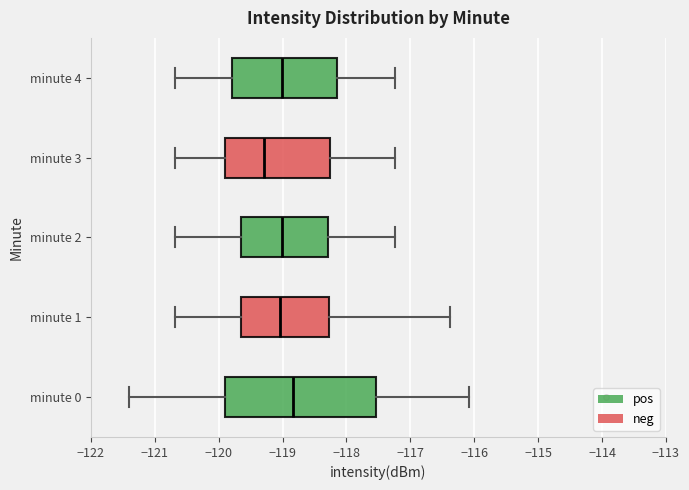

Reading bottom to top, read every box against the x-axis: the position of its median line, the range the box covers, and the ends of its whiskers. The values are not printed on the chart, so give them approximately, as read against the axis.

minute 0: median -118.8, box -119.9 to -117.5, whiskers -121.4 to -116.1
minute 1: median -119.0, box -119.7 to -118.3, whiskers -120.7 to -116.4
minute 2: median -119.0, box -119.7 to -118.3, whiskers -120.7 to -117.2
minute 3: median -119.3, box -119.9 to -118.3, whiskers -120.7 to -117.2
minute 4: median -119.0, box -119.8 to -118.2, whiskers -120.7 to -117.2